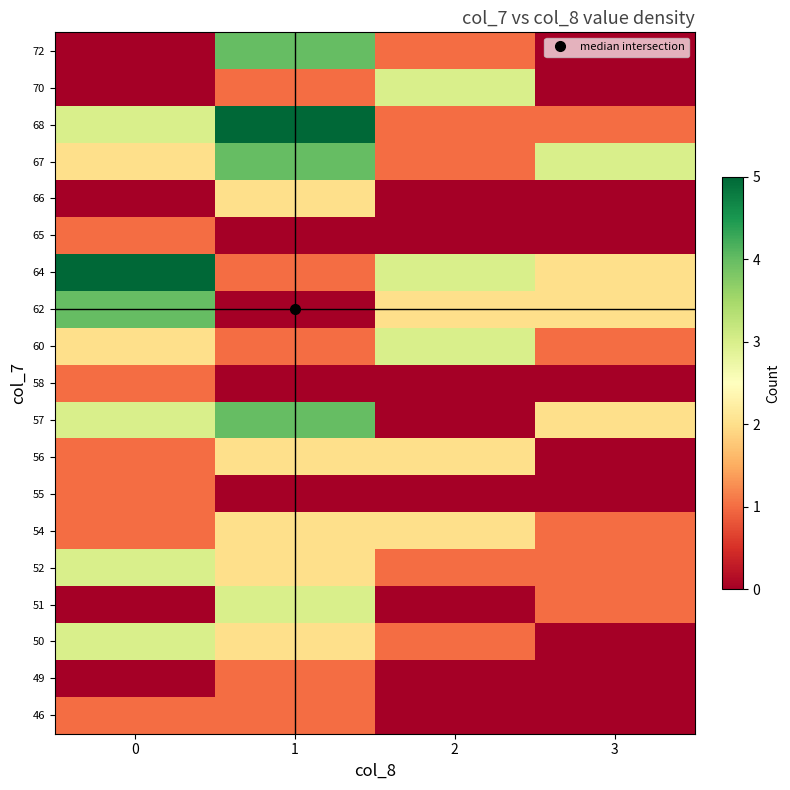

Reading left to right, extract all data points from this chart.

46: 0=1	1=1	2=0	3=0
49: 0=0	1=1	2=0	3=0
50: 0=3	1=2	2=1	3=0
51: 0=0	1=3	2=0	3=1
52: 0=3	1=2	2=1	3=1
54: 0=1	1=2	2=2	3=1
55: 0=1	1=0	2=0	3=0
56: 0=1	1=2	2=2	3=0
57: 0=3	1=4	2=0	3=2
58: 0=1	1=0	2=0	3=0
60: 0=2	1=1	2=3	3=1
62: 0=4	1=0	2=2	3=2
64: 0=5	1=1	2=3	3=2
65: 0=1	1=0	2=0	3=0
66: 0=0	1=2	2=0	3=0
67: 0=2	1=4	2=1	3=3
68: 0=3	1=5	2=1	3=1
70: 0=0	1=1	2=3	3=0
72: 0=0	1=4	2=1	3=0